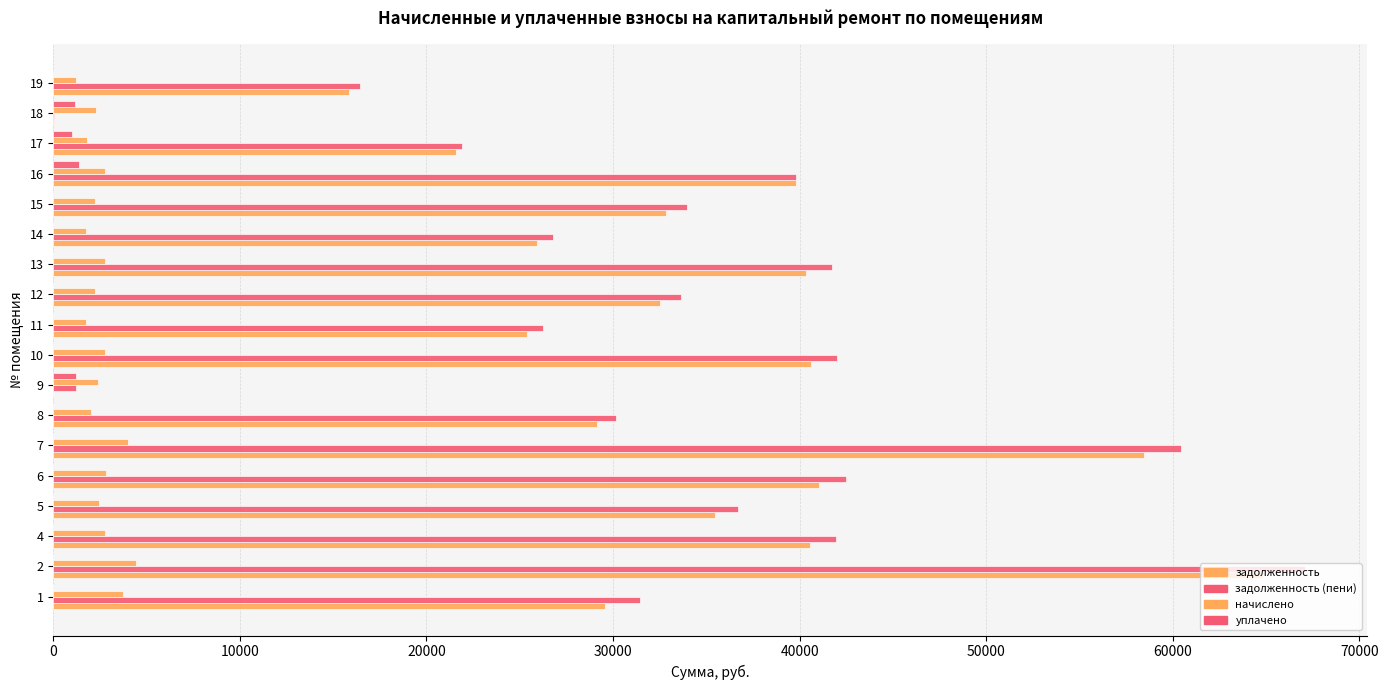

How many values in the задолженность (пени) series exceed 33940?

9